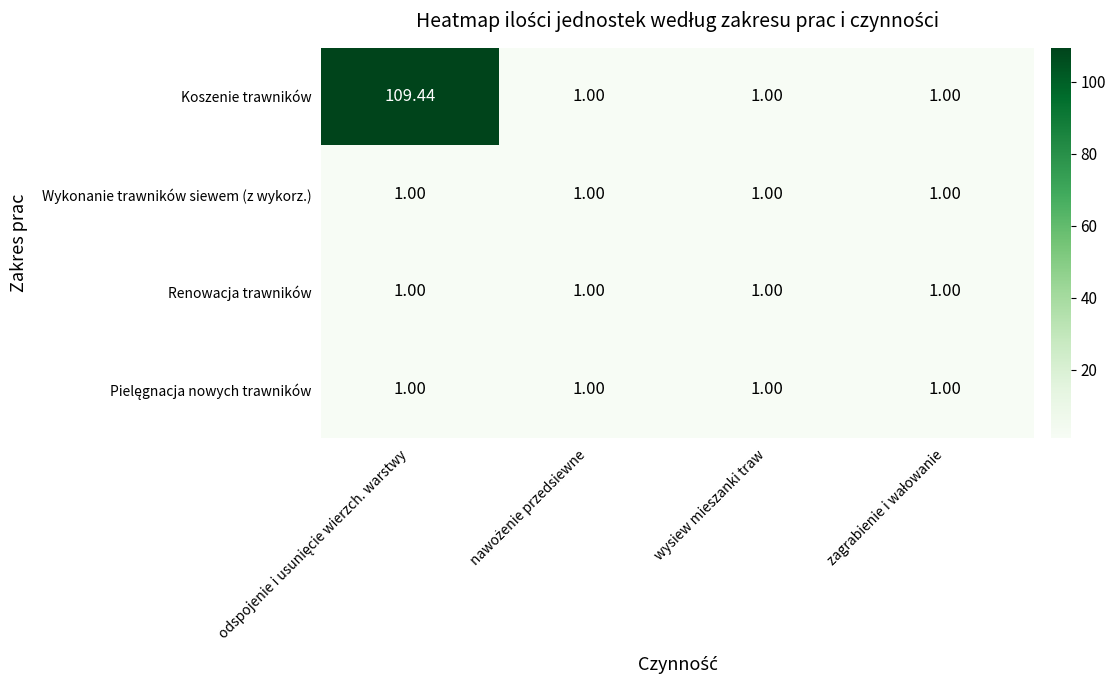

Which series has the largest total across all categories?

Koszenie trawników